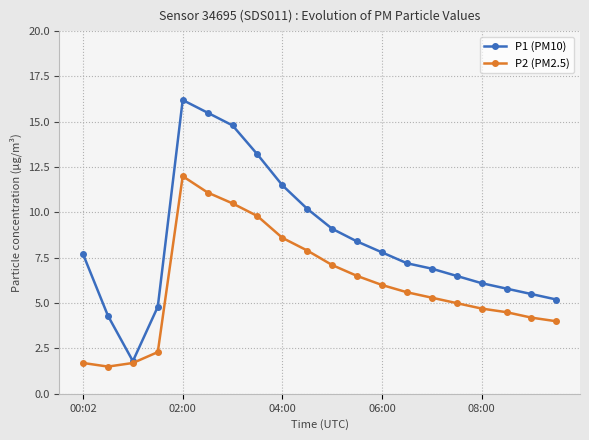

Which series has the largest total across all categories?

P1 (PM10)